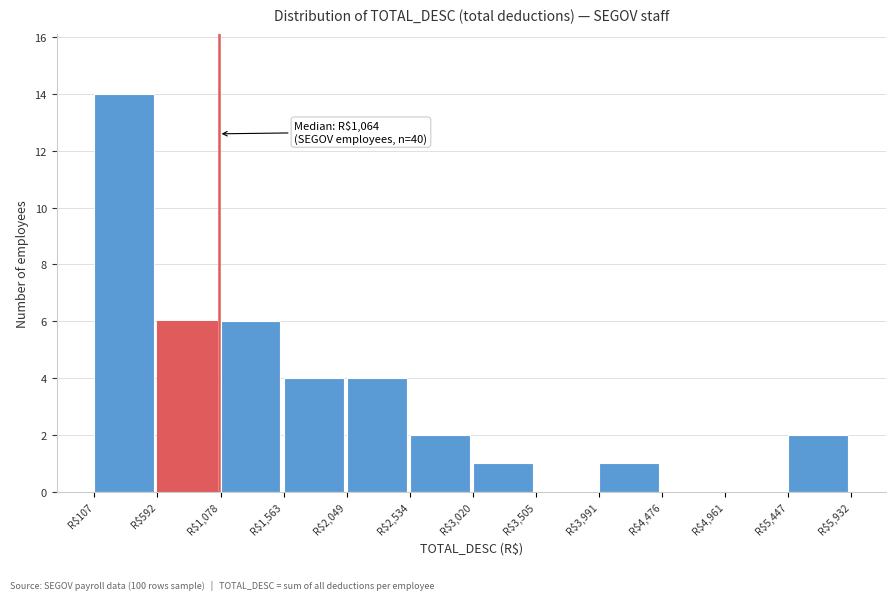

Over which range of the x-axis is the bar tallest?

100 to 600